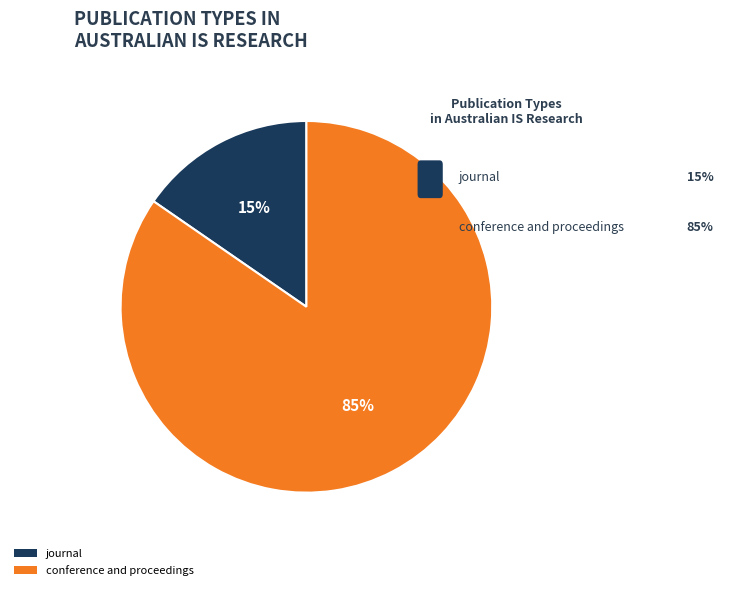

Is it true that journal is 15% of the pie?

True